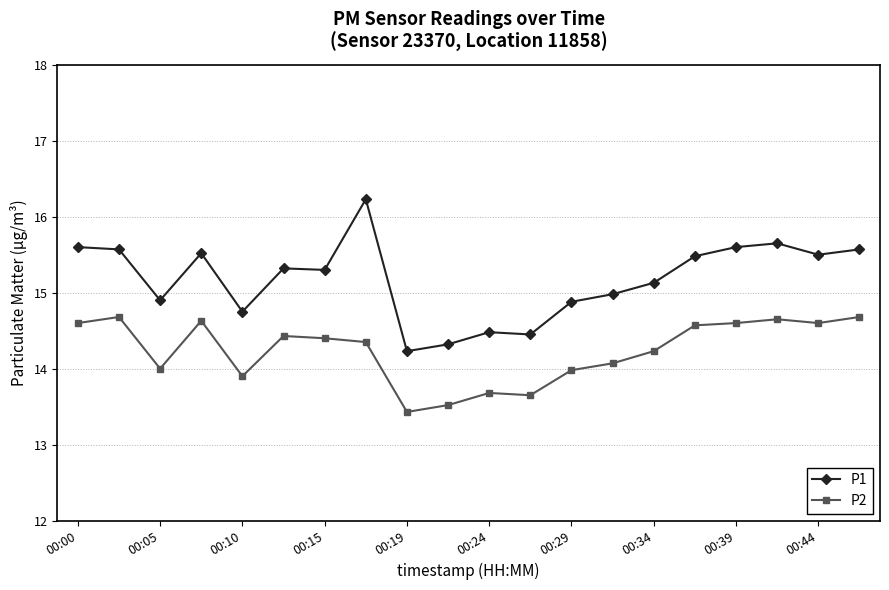

What are all the series names shown in the legend?

P1, P2